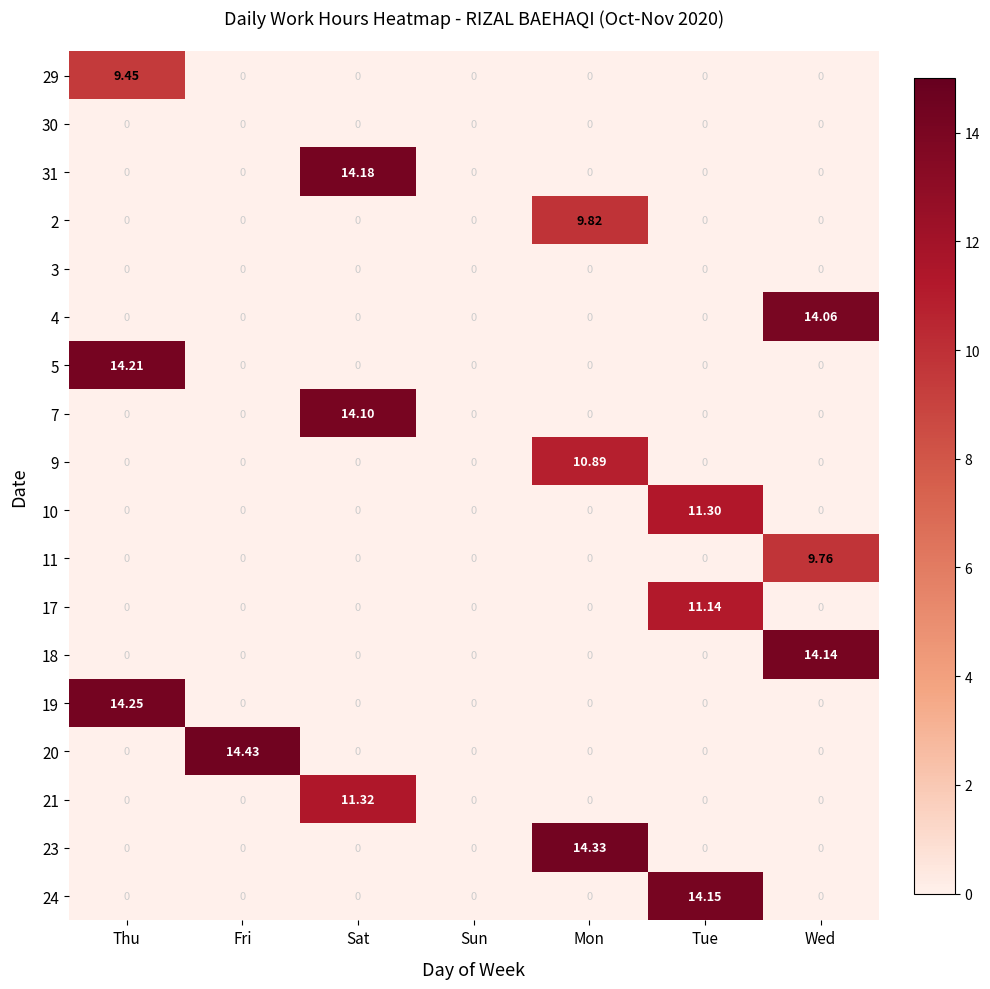

What is the greatest value displayed?

14.4